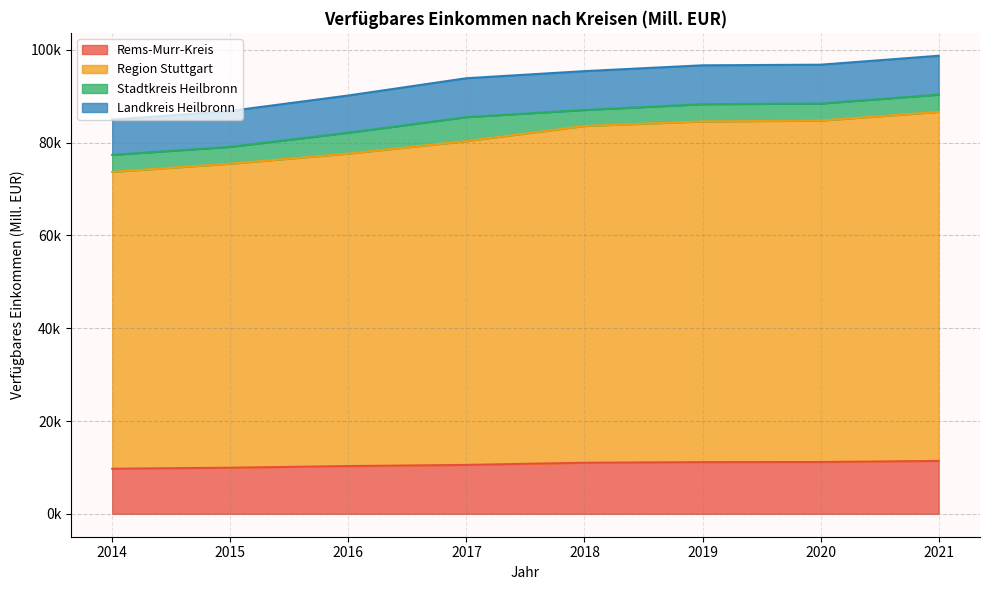

Which category has the lowest value in the Rems-Murr-Kreis series?

2014